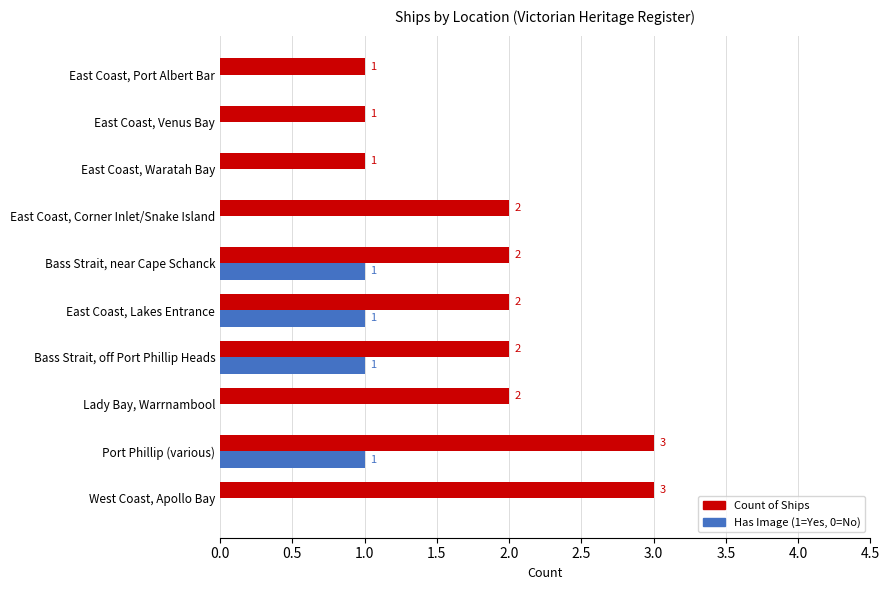

How many Has Image (1=Yes, 0=No) values are between 0 and 1?

10